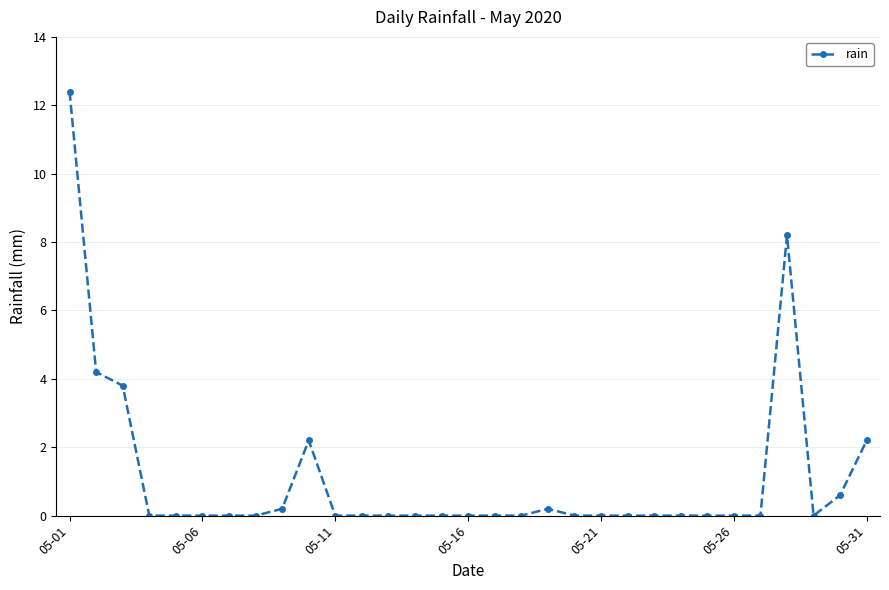

What is the maximum value shown in the chart?

12.4